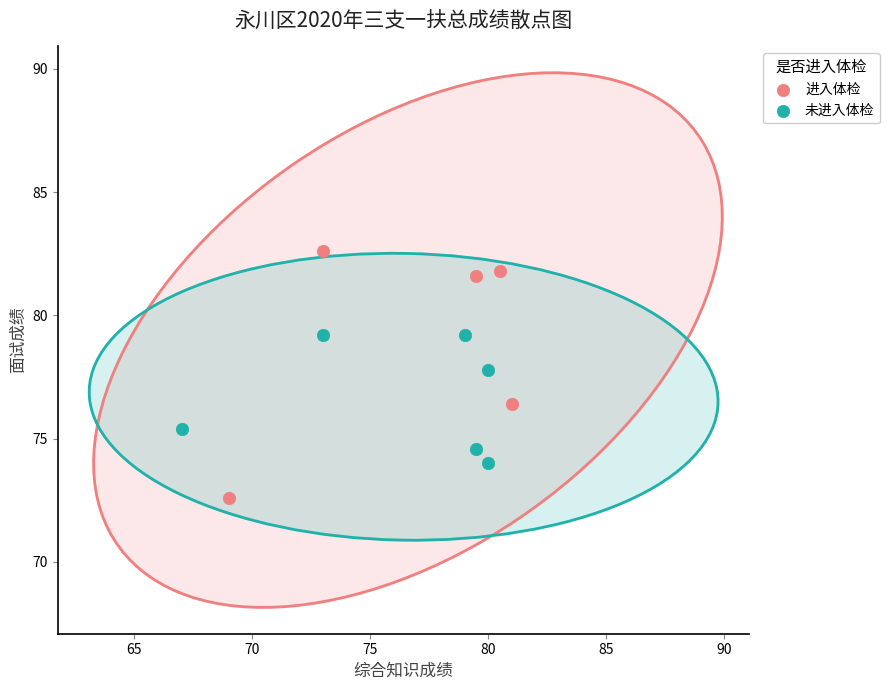

Which series reaches the maximum Y coordinate?

进入体检